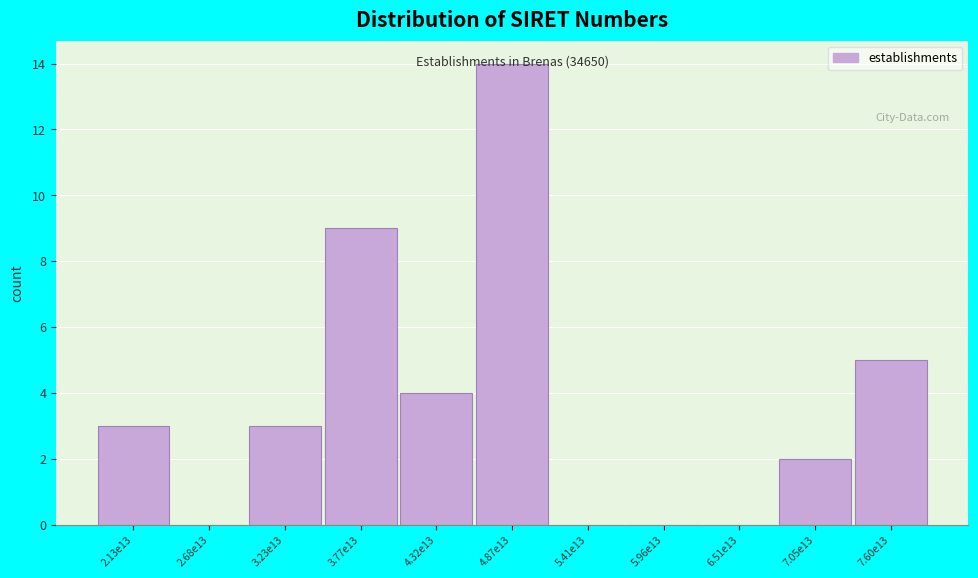

Is it true that the value at 3.23e13 is 1?

False